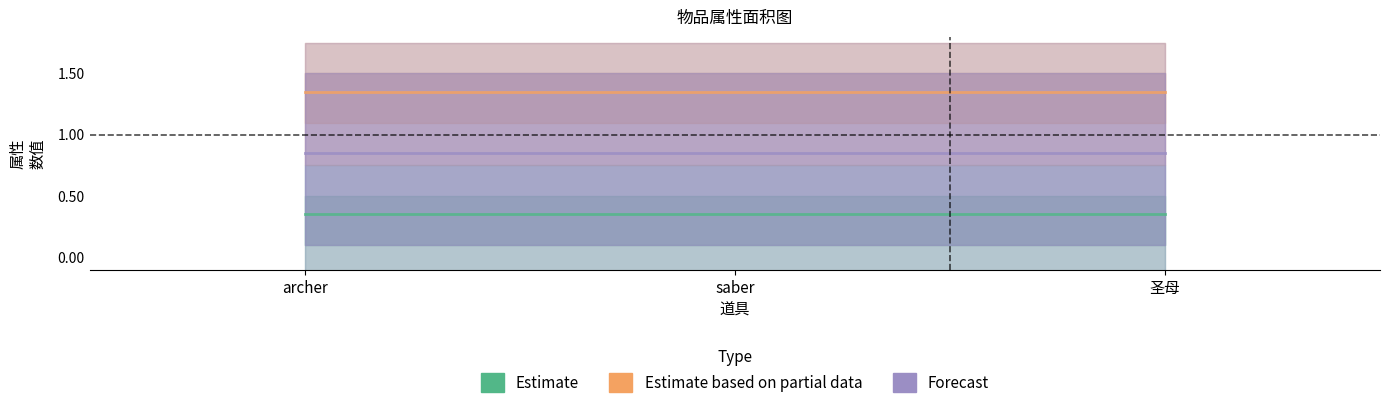

Which series has the largest total across all categories?

Estimate based on partial data